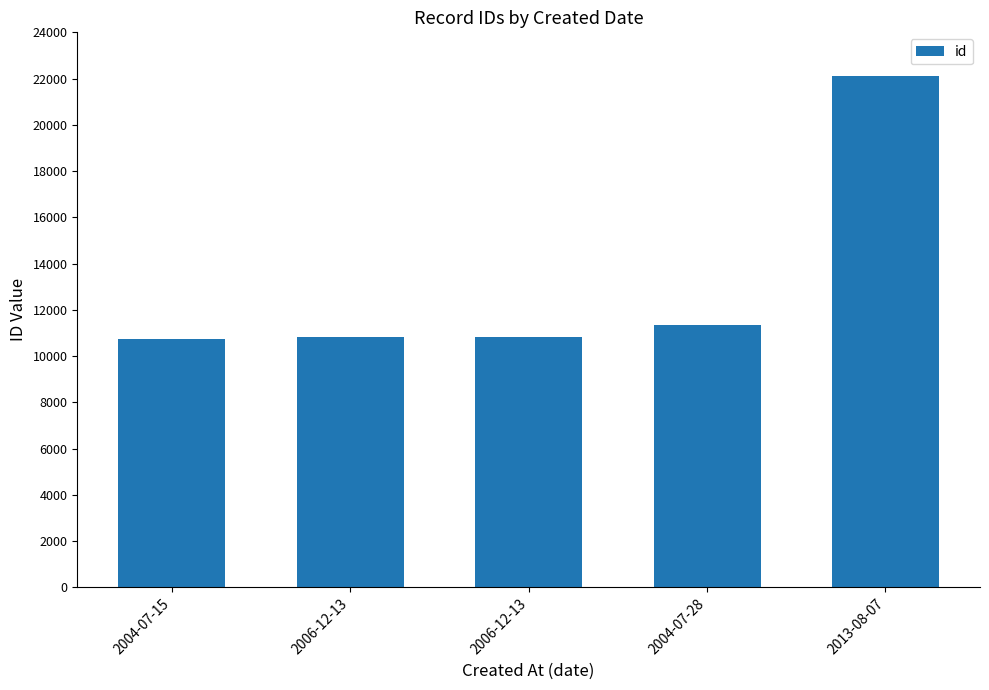

What is the greatest value displayed?

22101